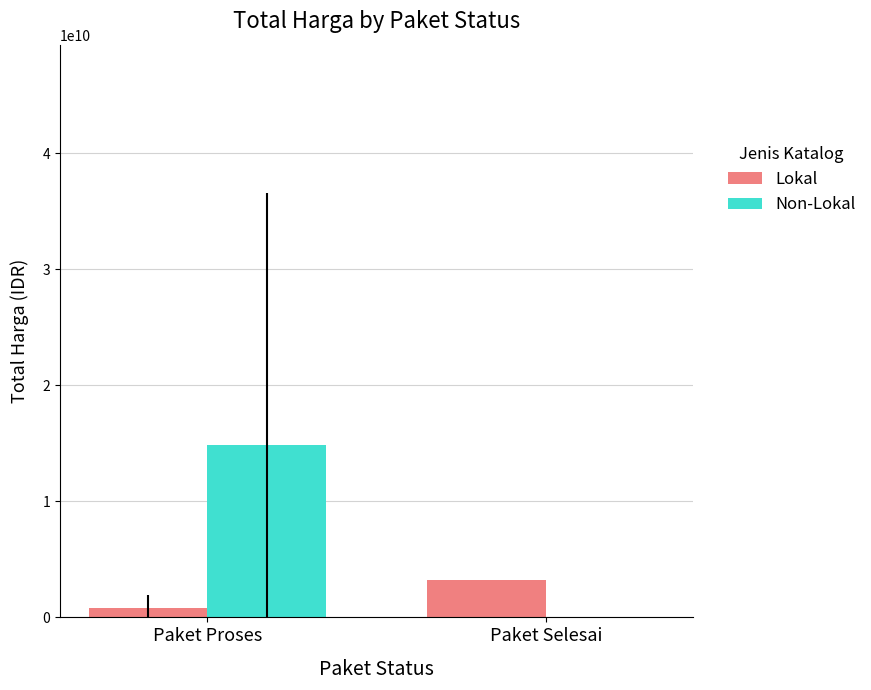

At which category is the sum across all series the highest?

Paket Proses